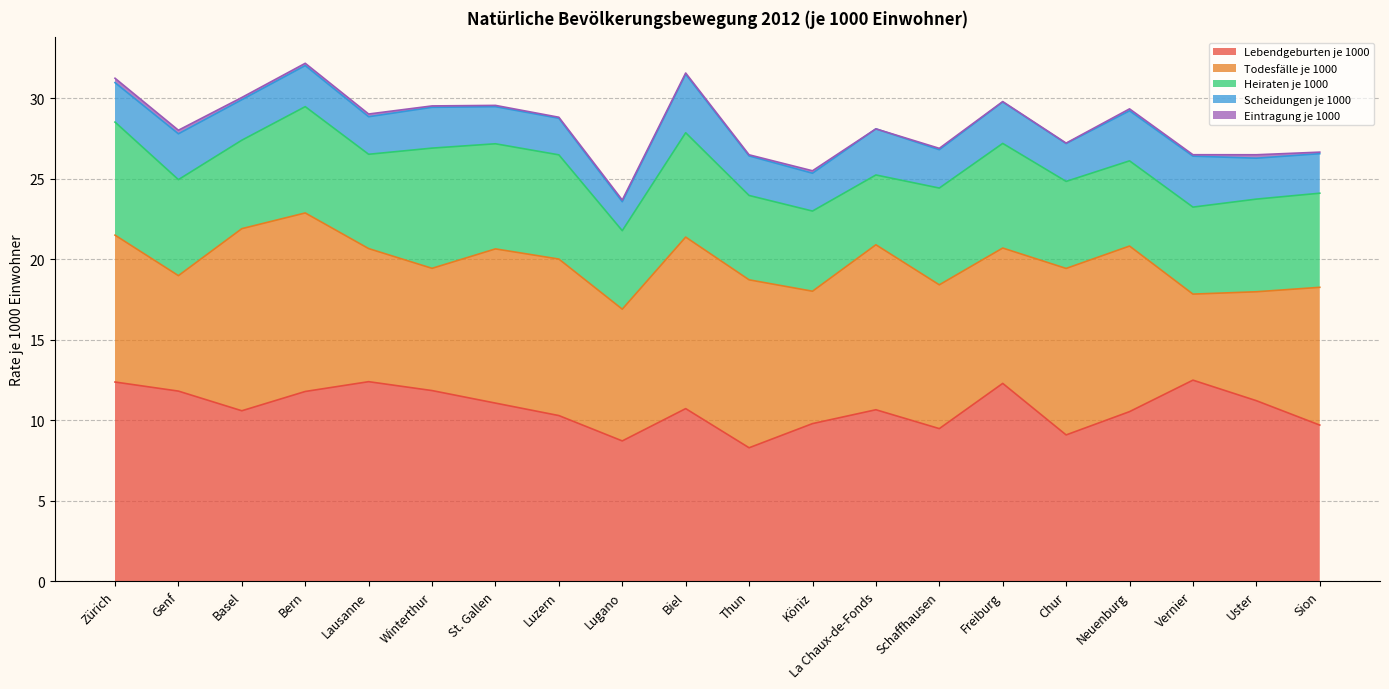

How many data points does each series have?

20